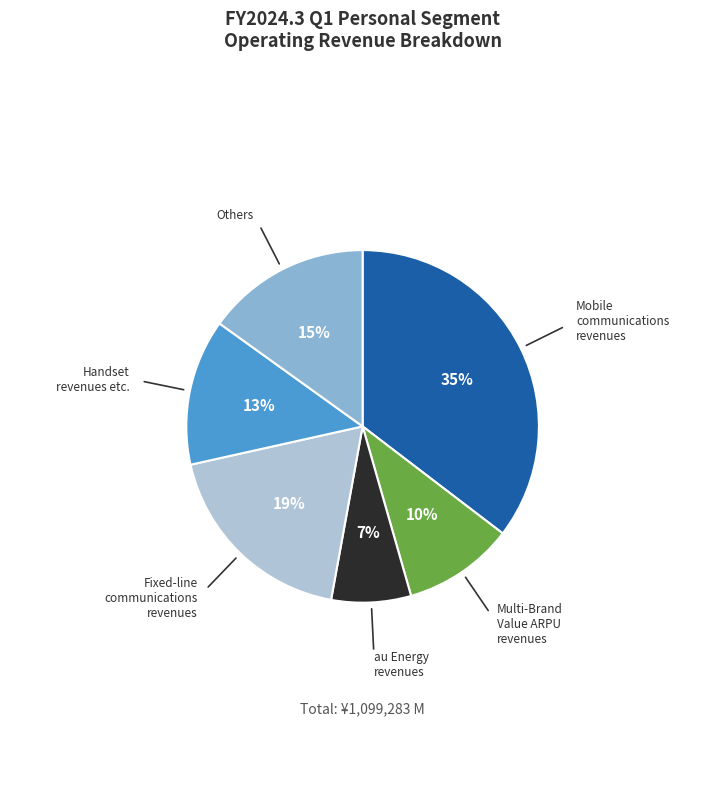

How many segments does this pie chart have?

6